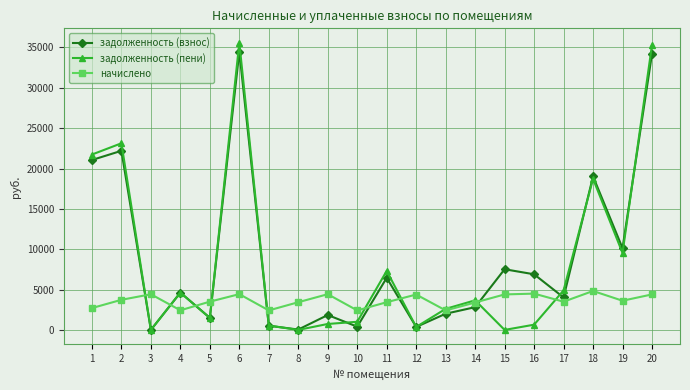

Between 1 and 7, which series saw the biggest shift?

задолженность (пени)